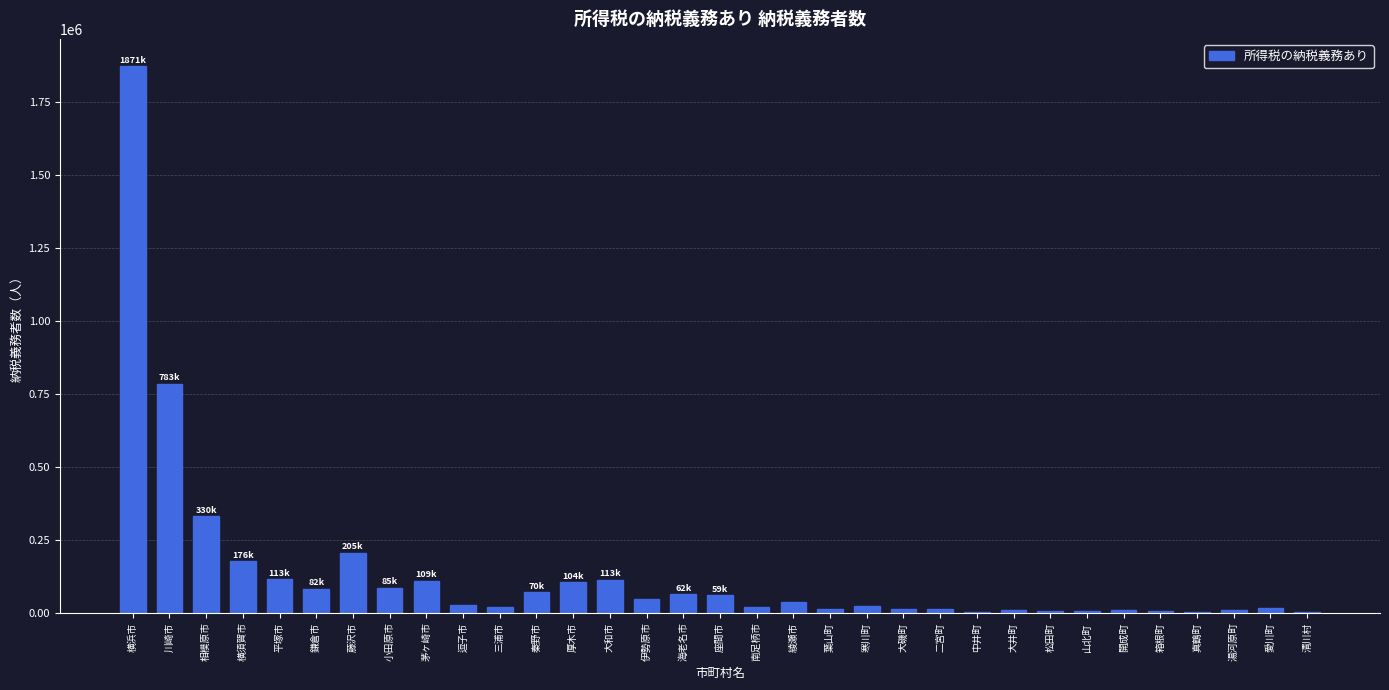

What is the sum of all values?

4443539